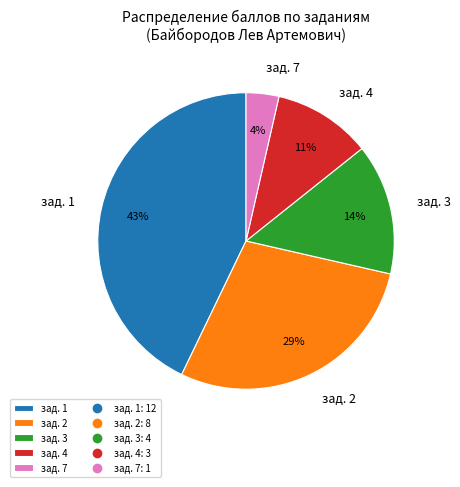

The зад. 7 slice represents 4% of the pie. True or false?

True